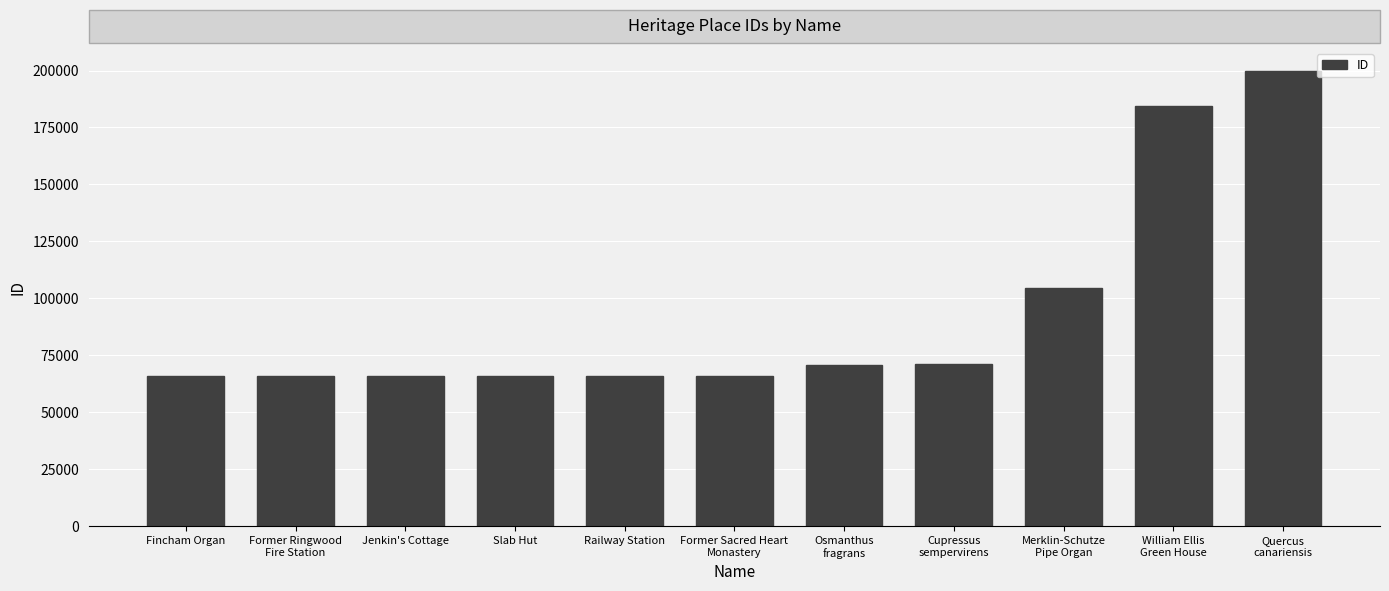

Read the value at Former Ringwood
Fire Station, to the nearest 50.

66050